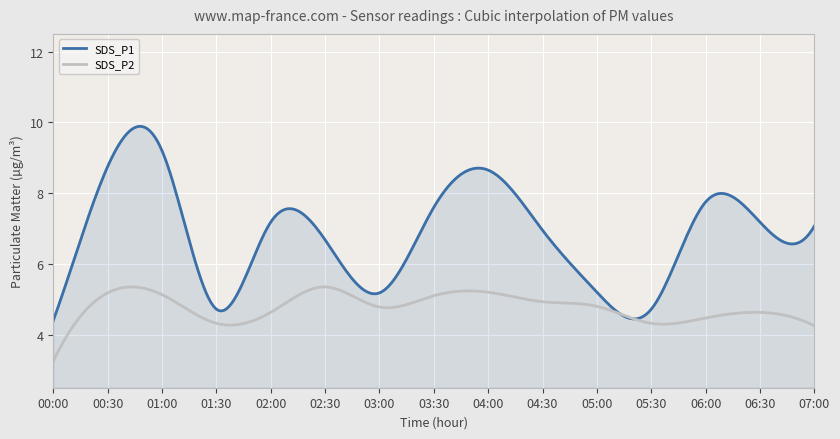

How many lines are shown in the chart?

2